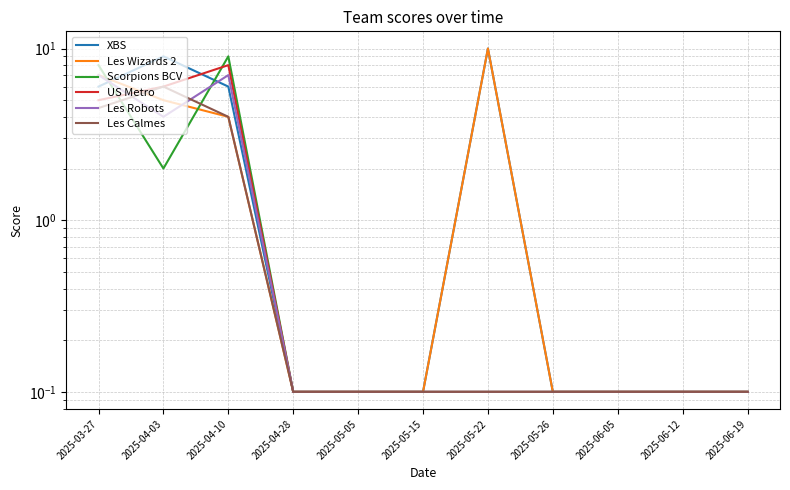

What is the approximate value of Les Wizards 2 at 2025-04-28?

0.1